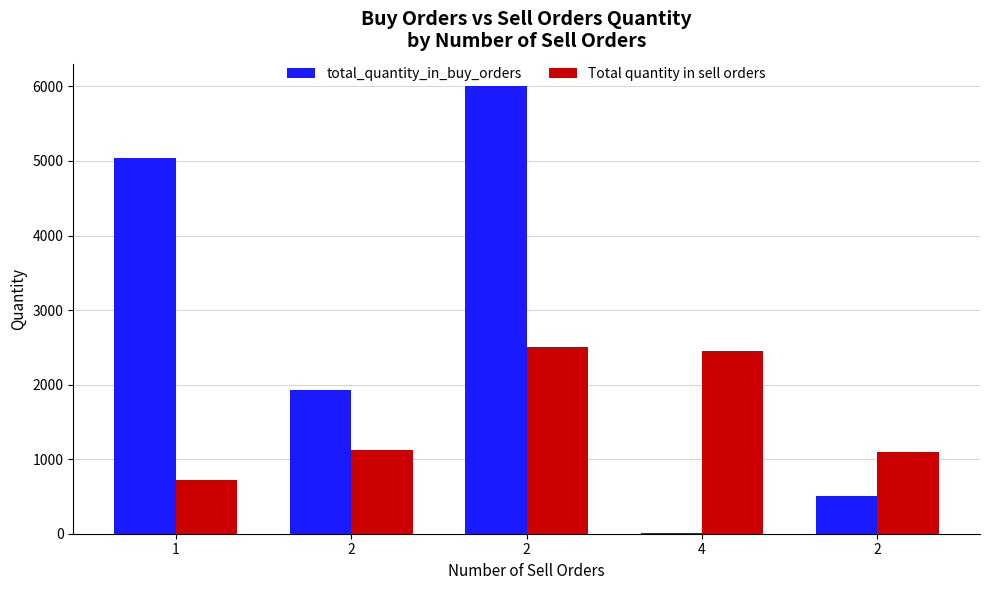

Are the bars grouped side by side (vs. stacked)?

Yes